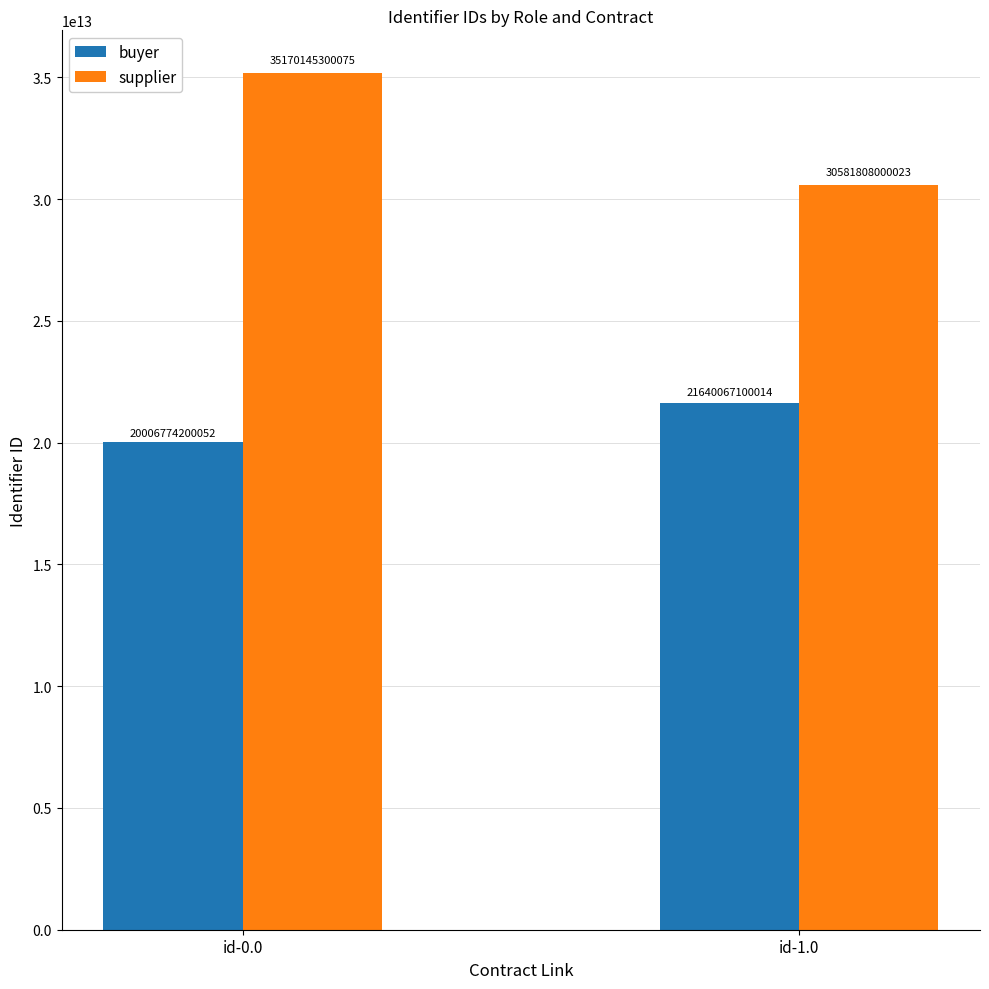

How many categories are shown in the chart?

2